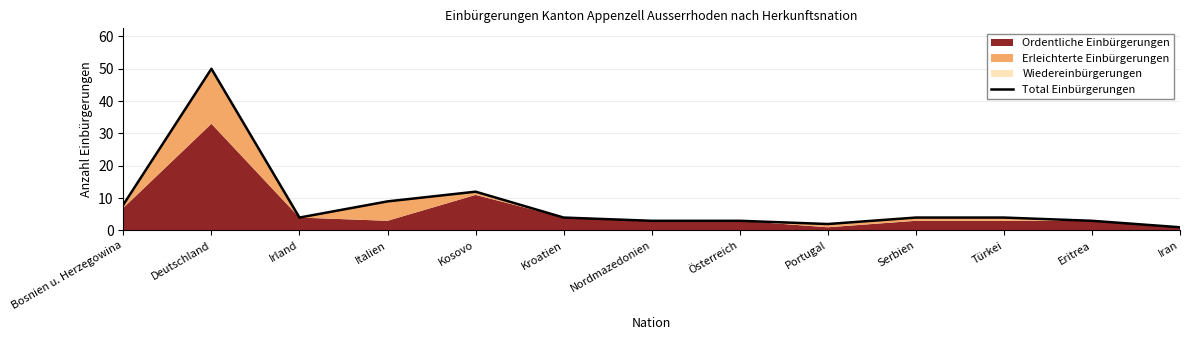

What is the smallest value displayed?

1